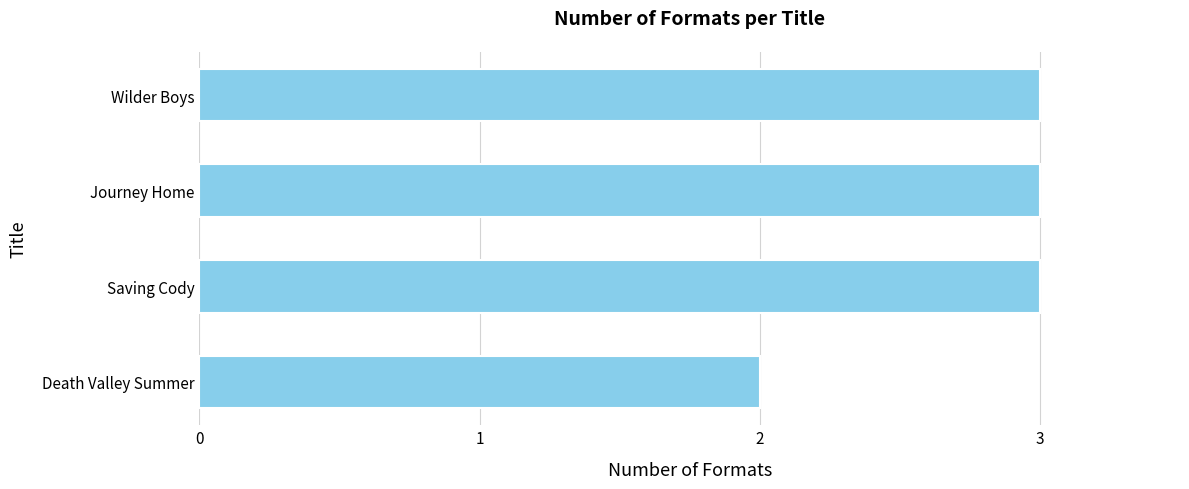

At which category does the chart reach its minimum across all series?

Death Valley Summer